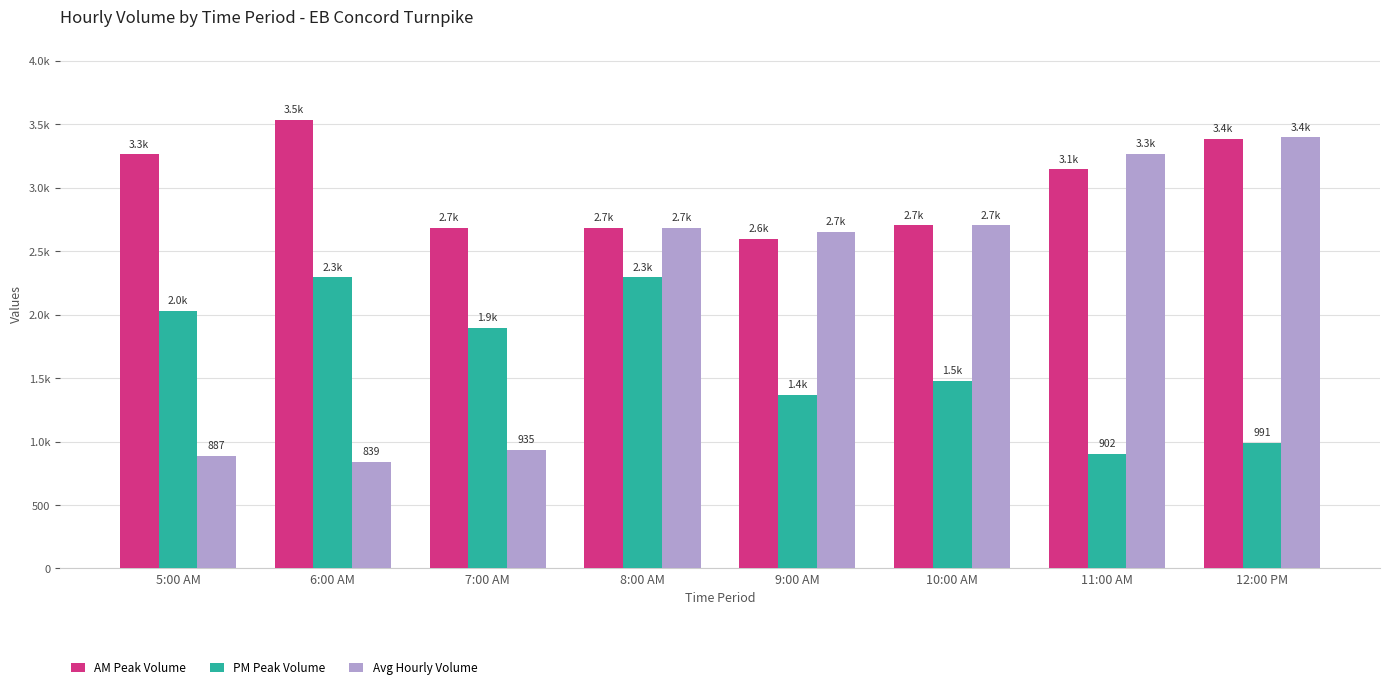

What are all the series names shown in the legend?

AM Peak Volume, PM Peak Volume, Avg Hourly Volume